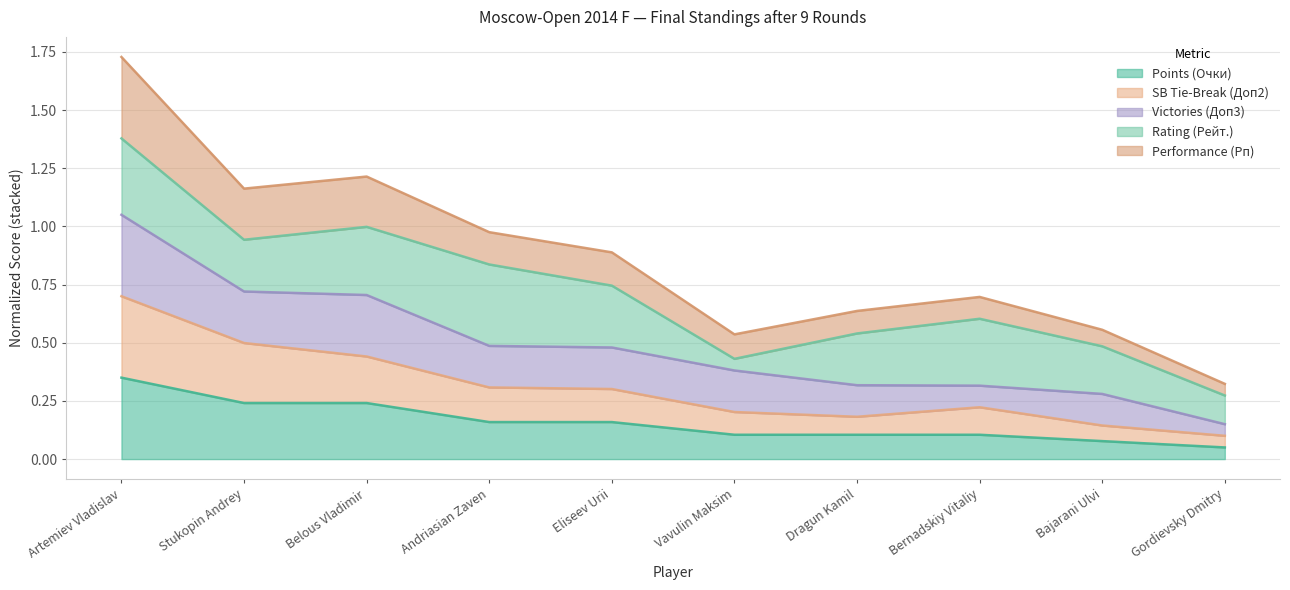

Which category has the highest value in the Points (Очки) series?

Artemiev Vladislav